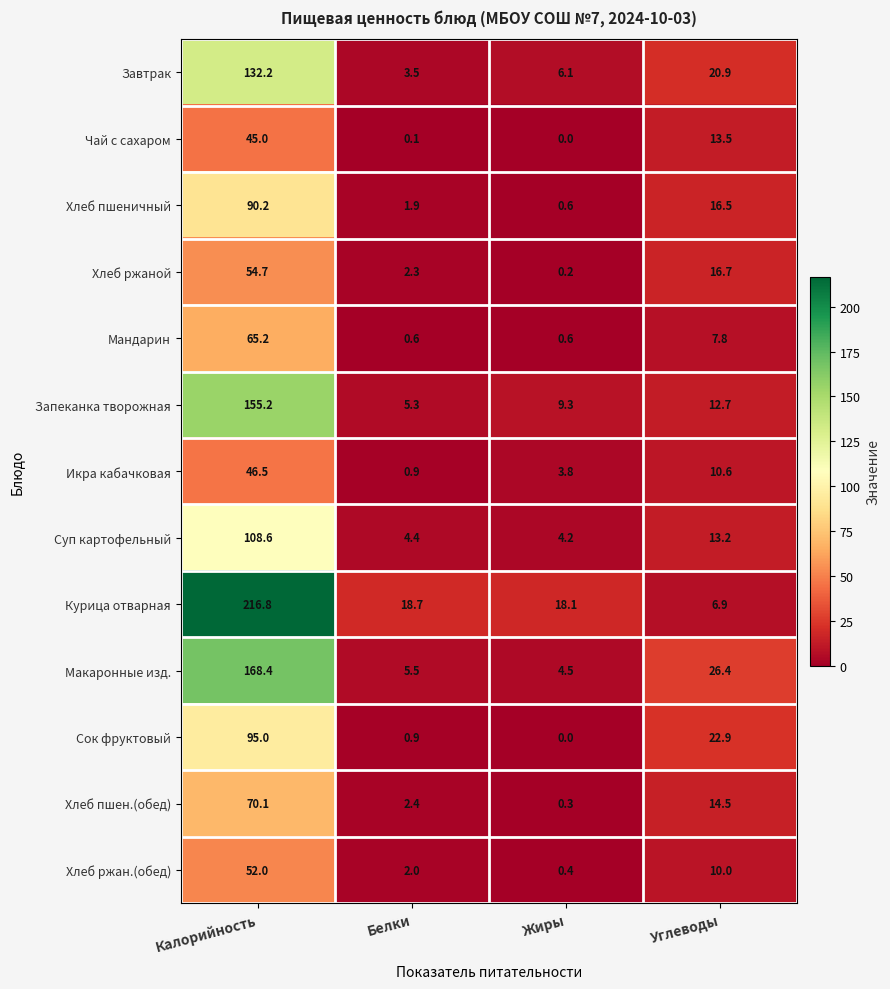

What is the greatest value displayed?

216.8